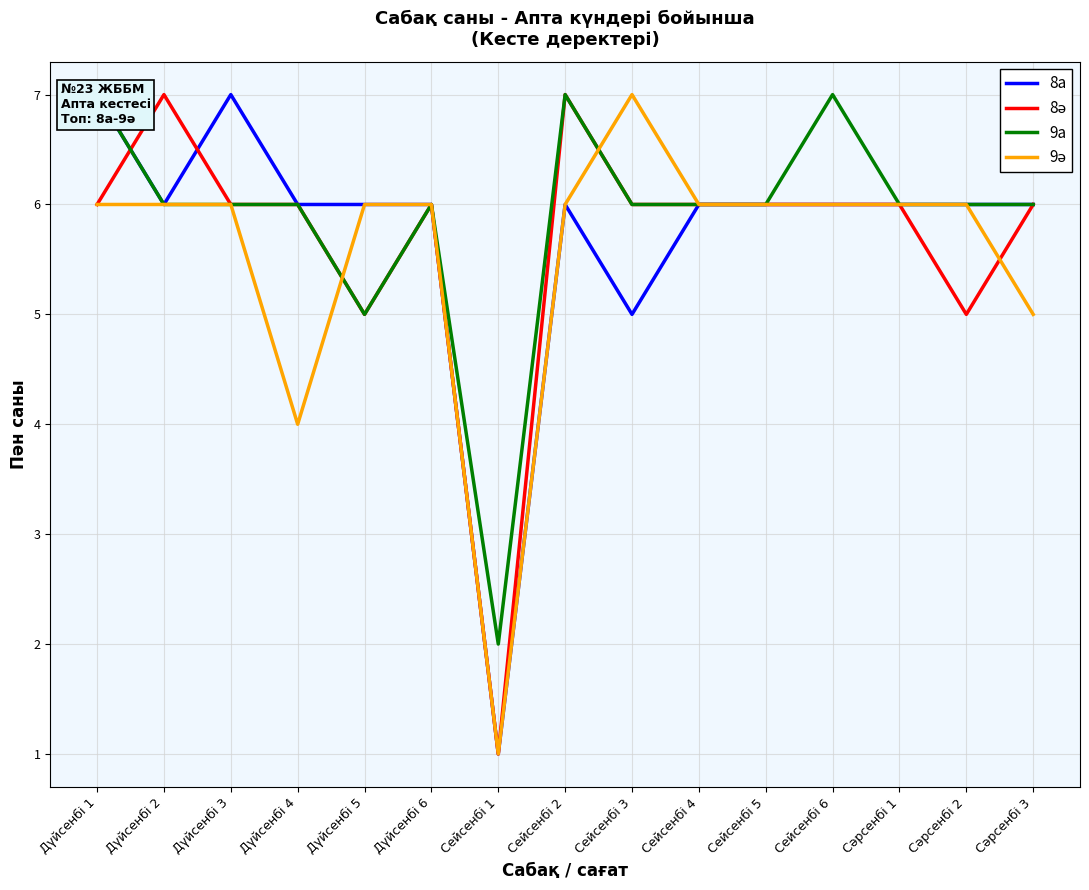

Is this an area chart (filled region under the line)?

No